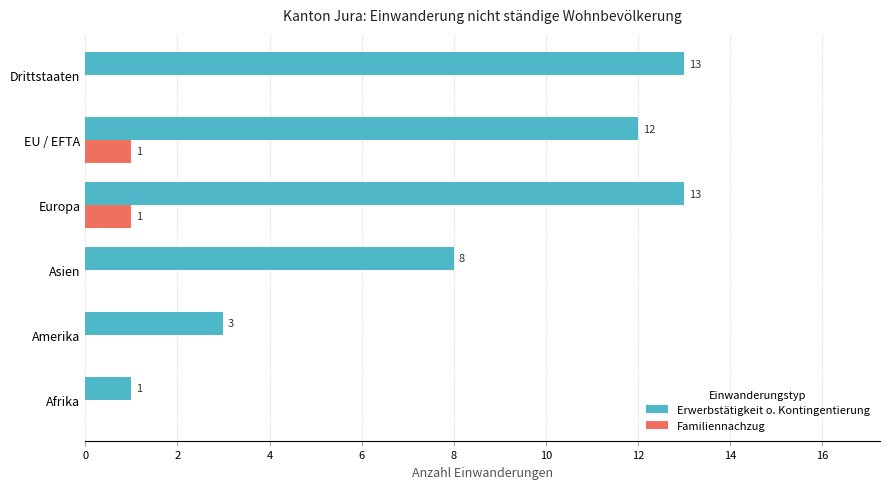

Between Afrika and Drittstaaten, which series saw the biggest shift?

Erwerbstätigkeit o. Kontingentierung